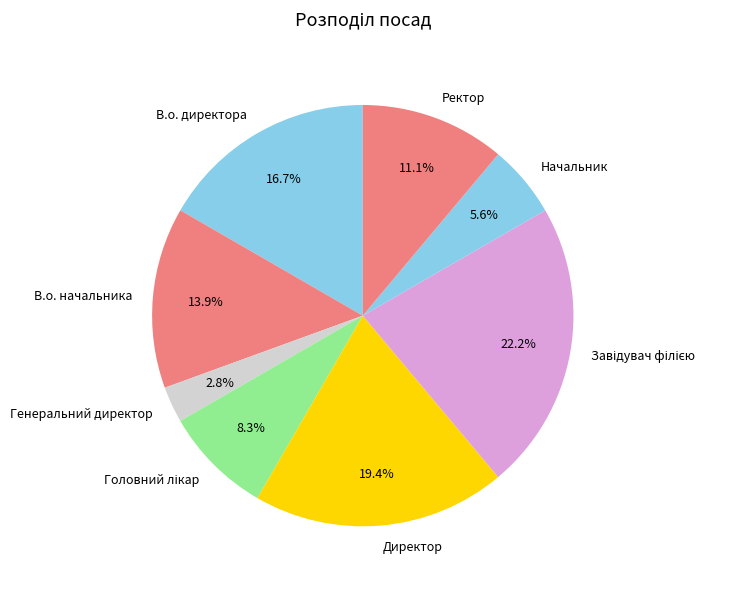

What is the smallest slice in the pie chart?

Генеральний директор